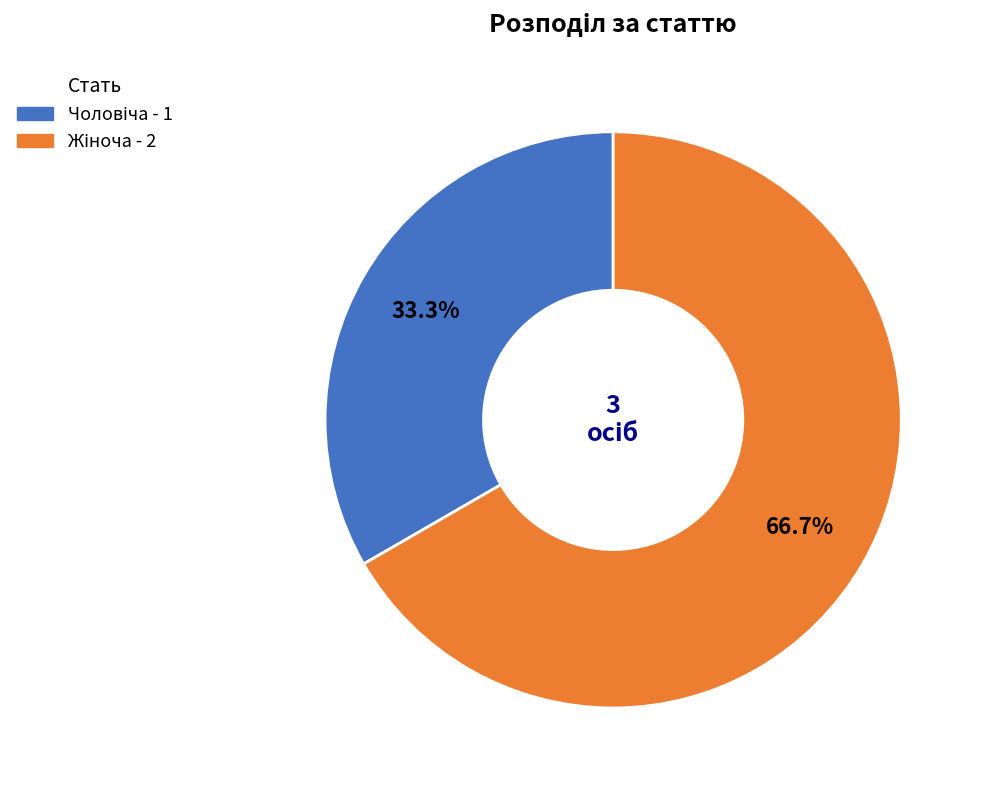

Does any single category account for the majority?

Yes